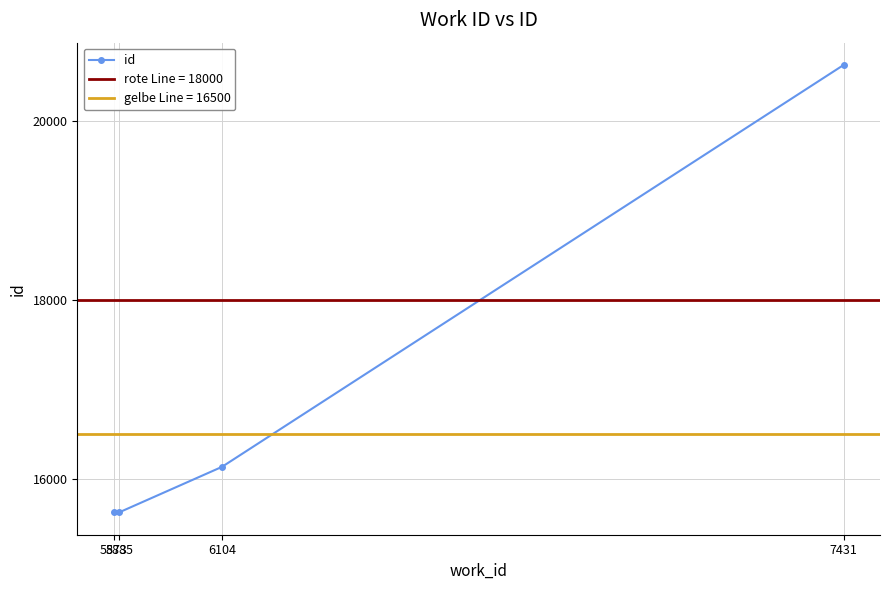

True or false: the data has more than 1 interior local peaks.

False